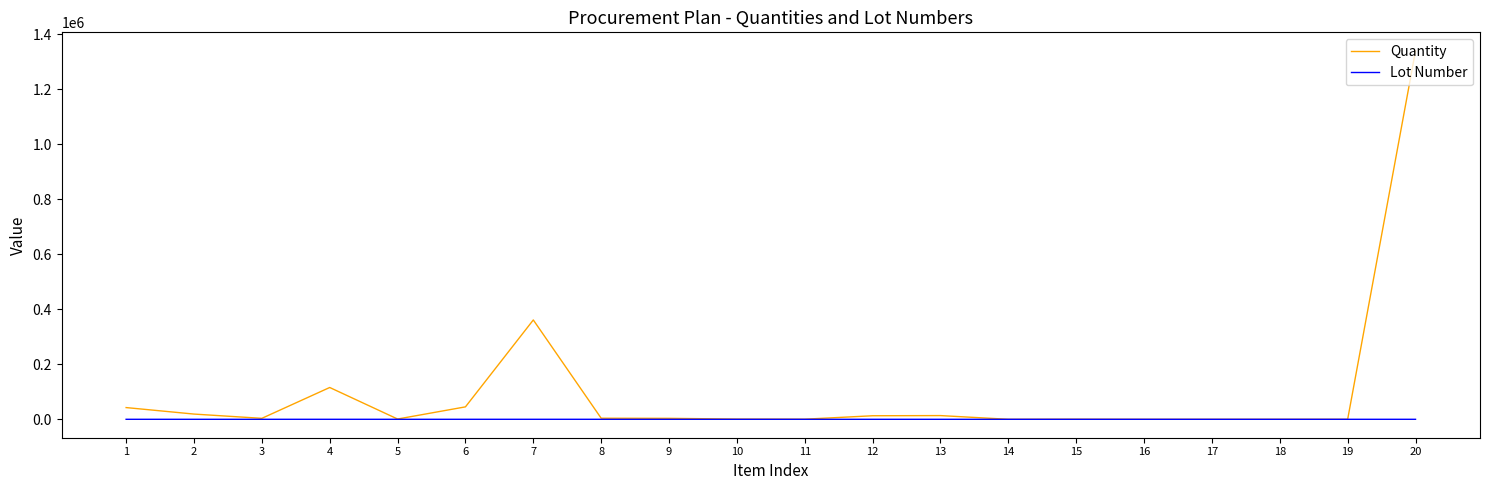

What is the greatest value displayed?

1340000